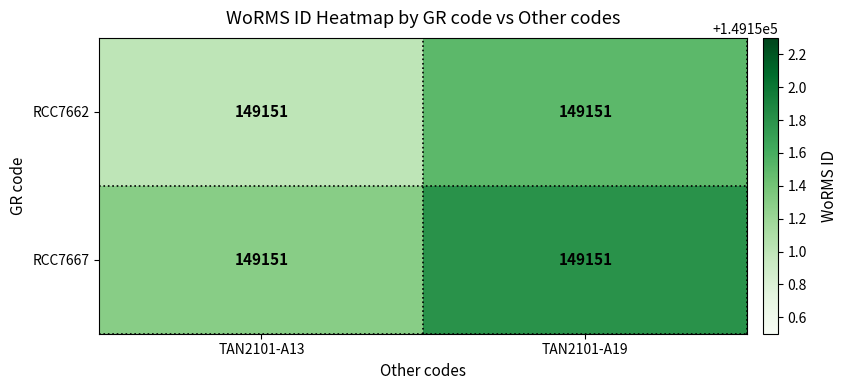

What is the approximate value of RCC7662 at TAN2101-A13?

149151.0